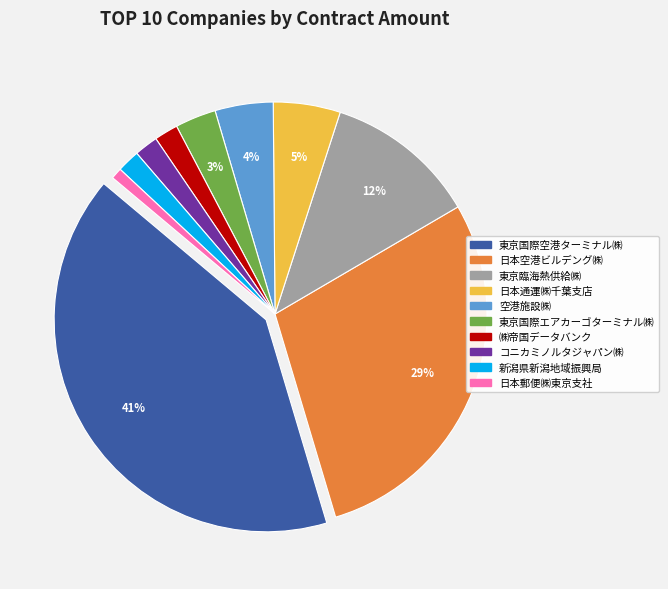

Is there any slice that represents more than half of the pie?

No